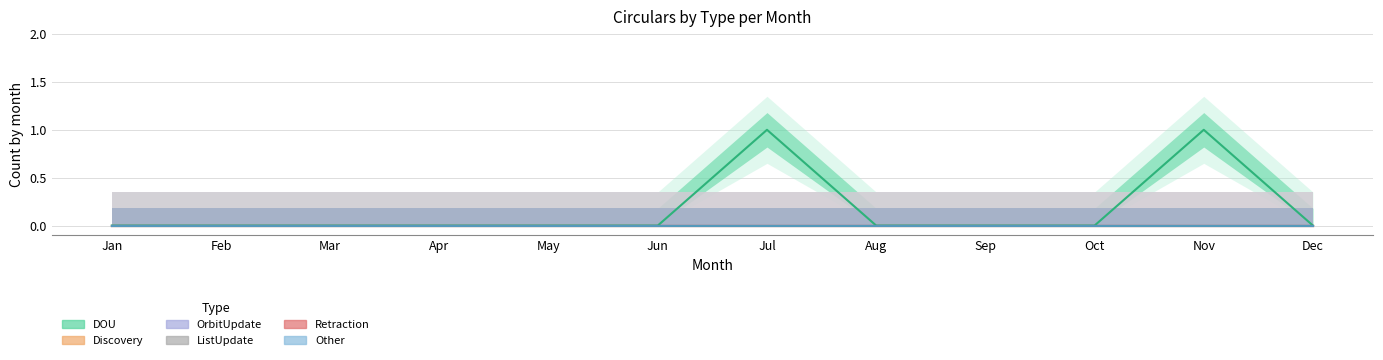

The Other series shows 0 at Oct. True or false?

True